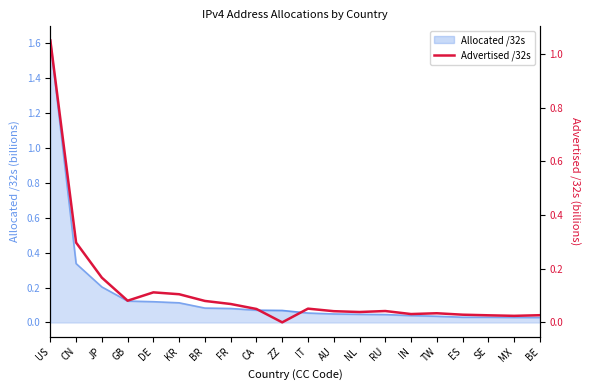

Read the value at DE.

0.1